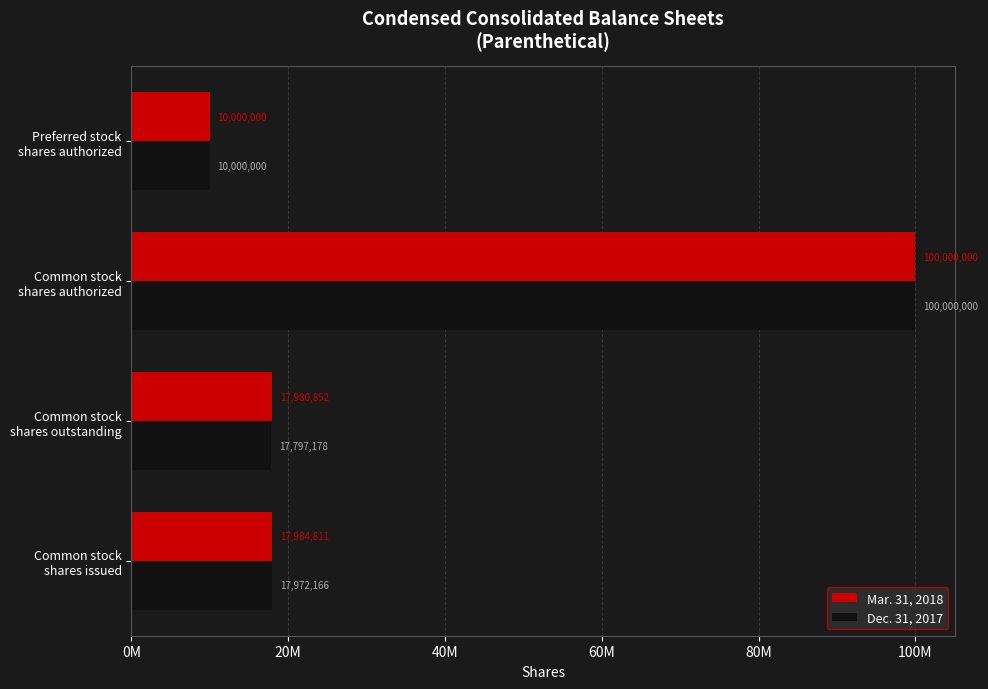

At which label is Dec. 31, 2017 closest to 55000000?

Common stock
shares issued